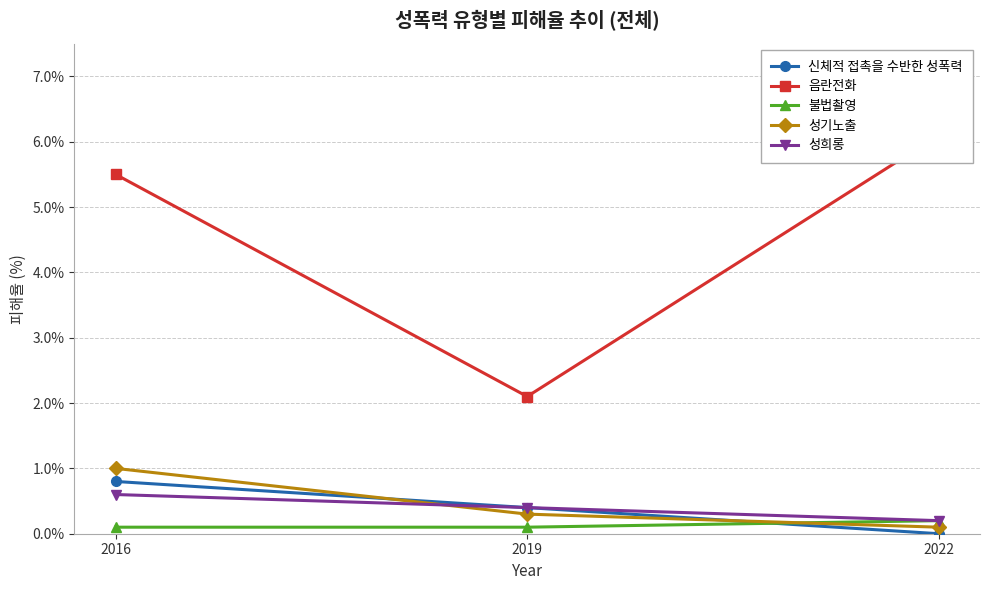

At which category does the chart reach its peak across all series?

2022